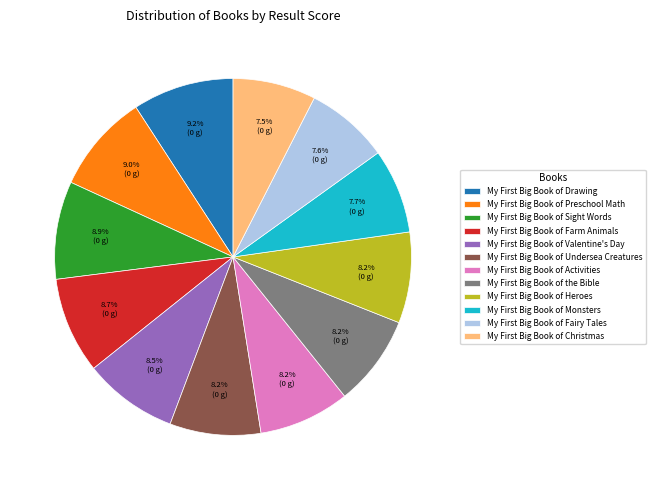

How many segments does this pie chart have?

12